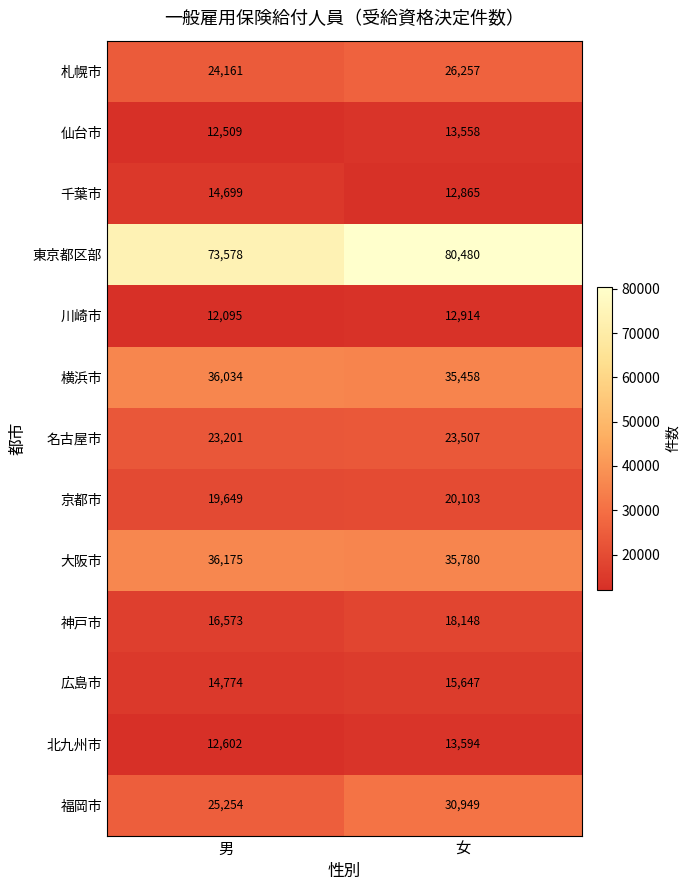

What is the minimum value shown in the chart?

12095